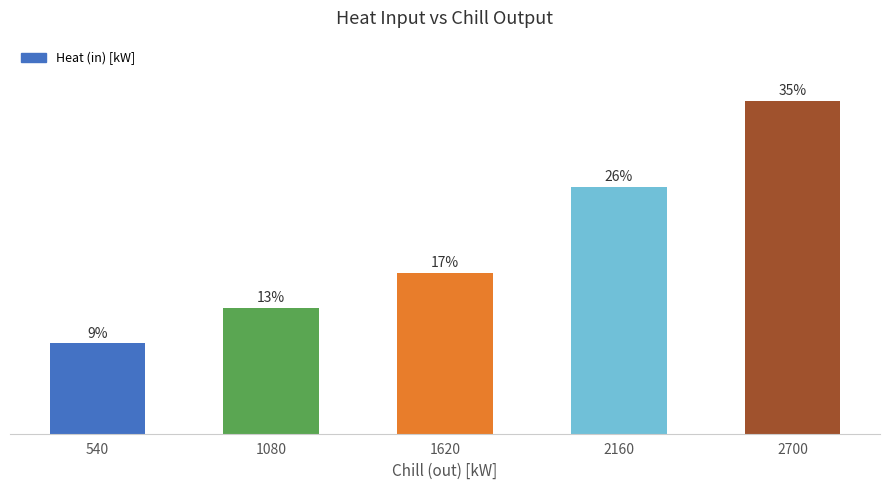

At which category does the chart reach its minimum across all series?

540